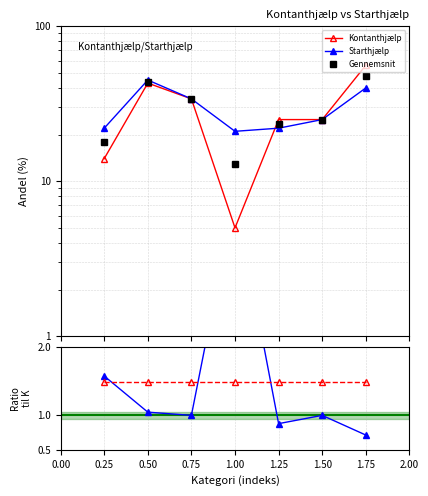

True or false: Mean ratio has a value of 1.5 at 1.00.

True